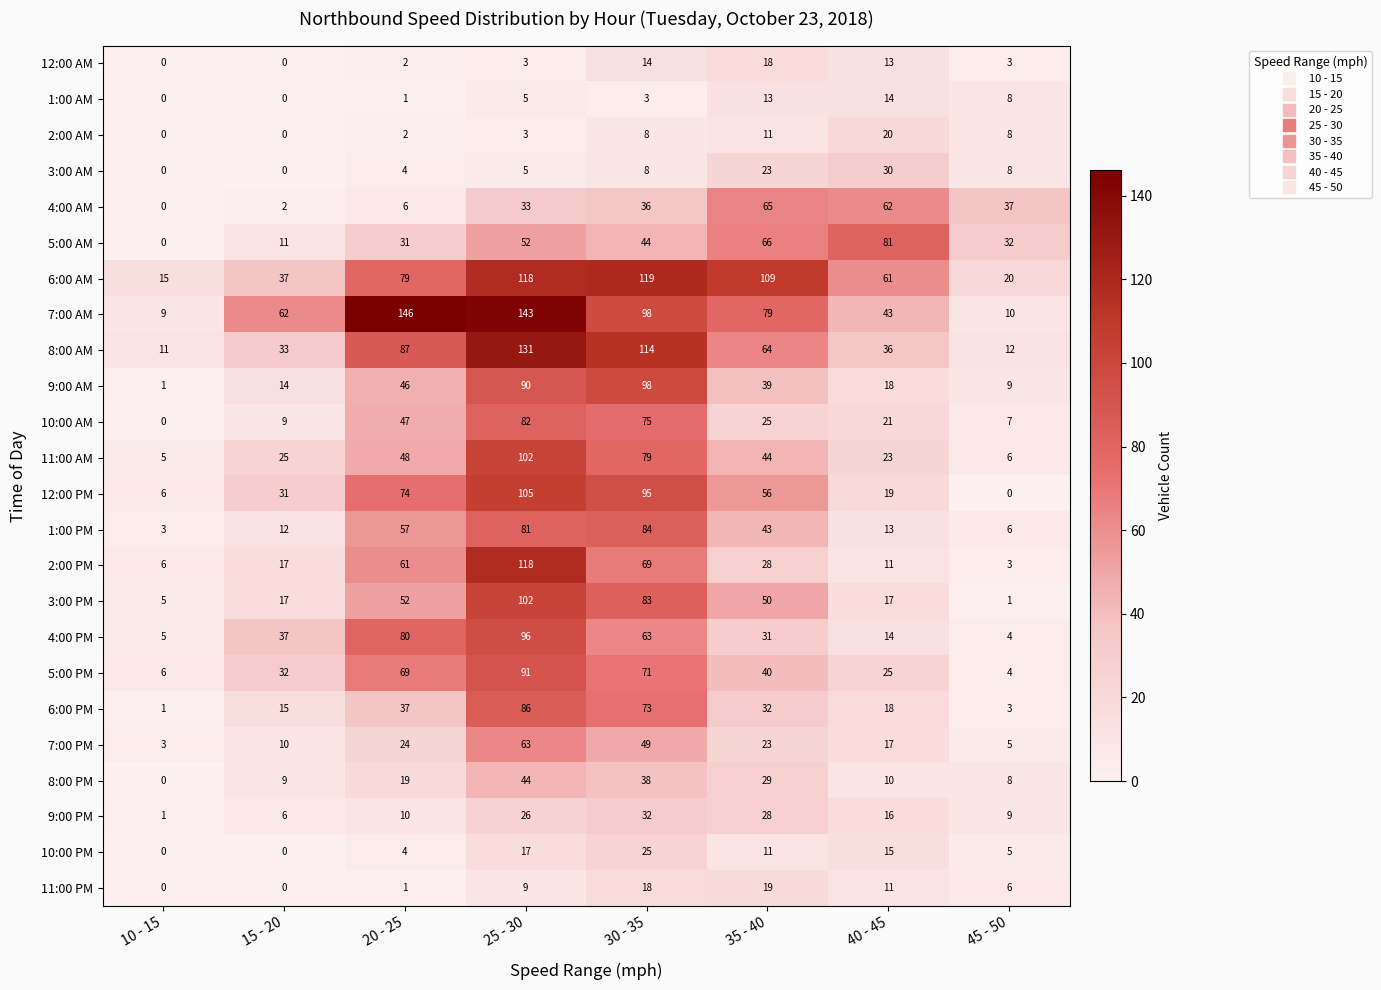

Where does the 2:00 PM series first go above 28?

20 - 25